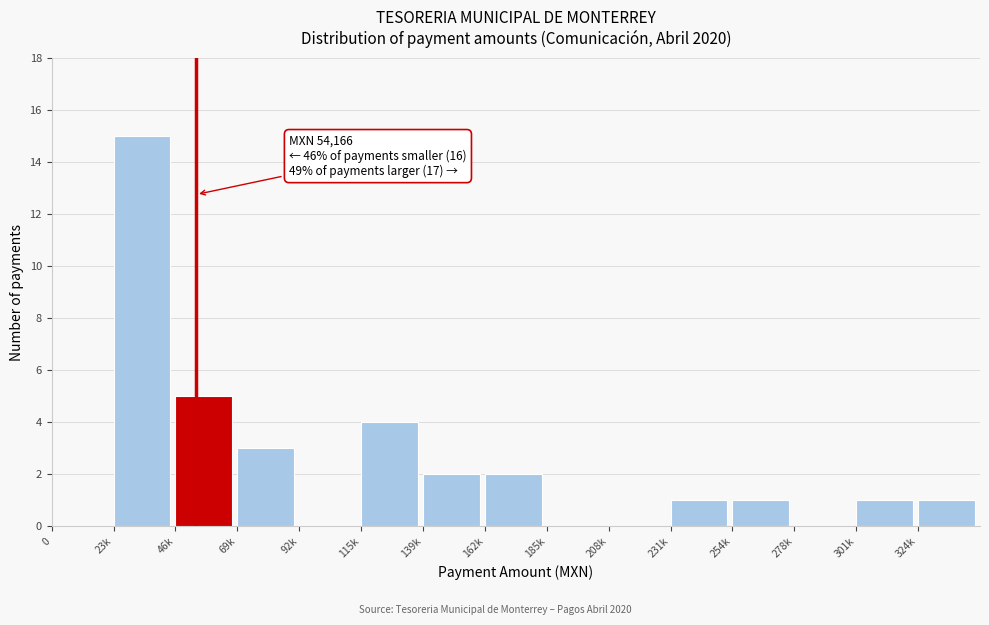

Reading left to right, list all the values displayed in this chart.

0=0	23k=15	46k=5	69k=3	92k=0	115k=4	139k=2	162k=2	185k=0	208k=0	231k=1	254k=1	278k=0	301k=1	324k=1